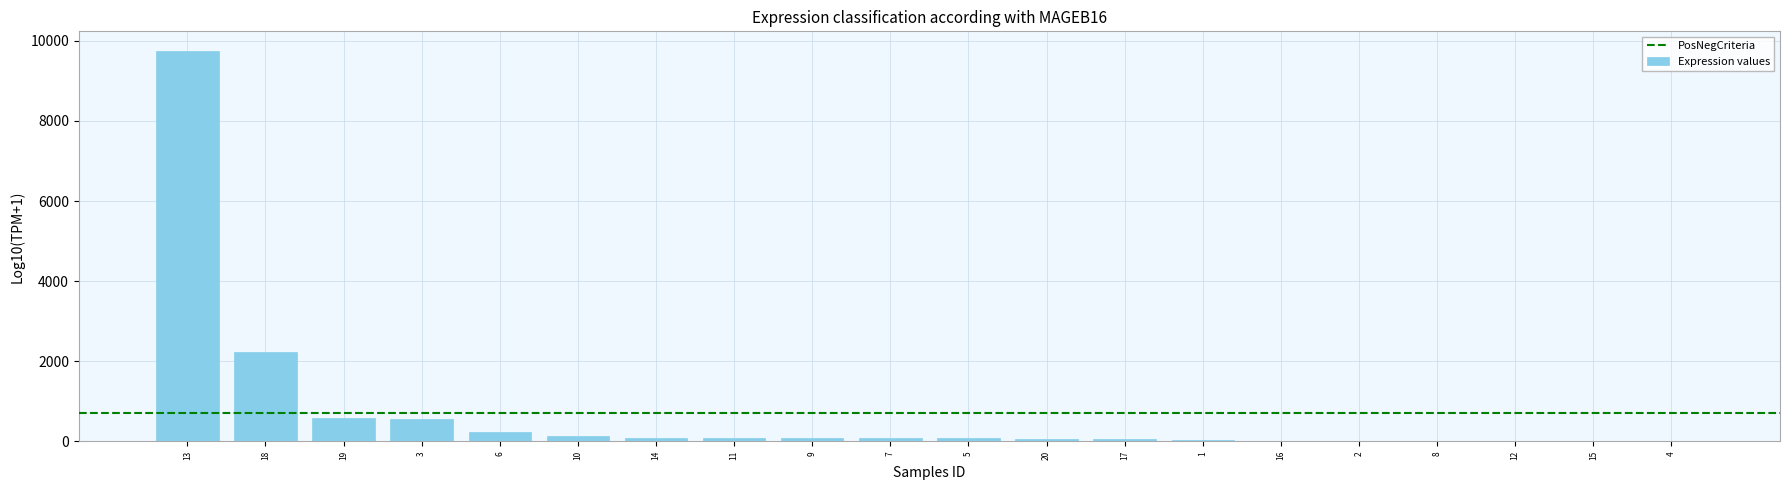

The value at 13 is 15477. True or false?

False